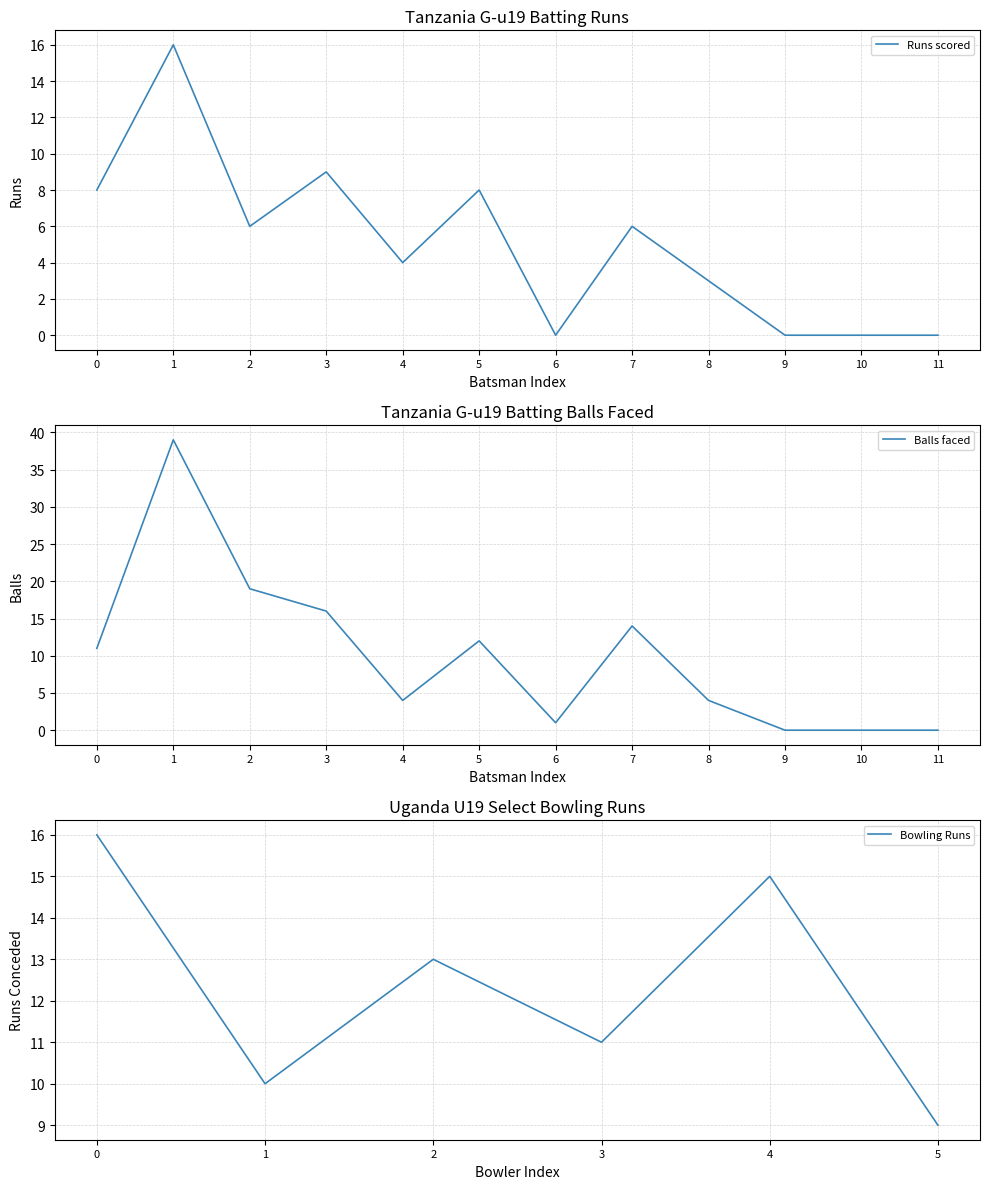

How many data points in Runs are less than 6?

6